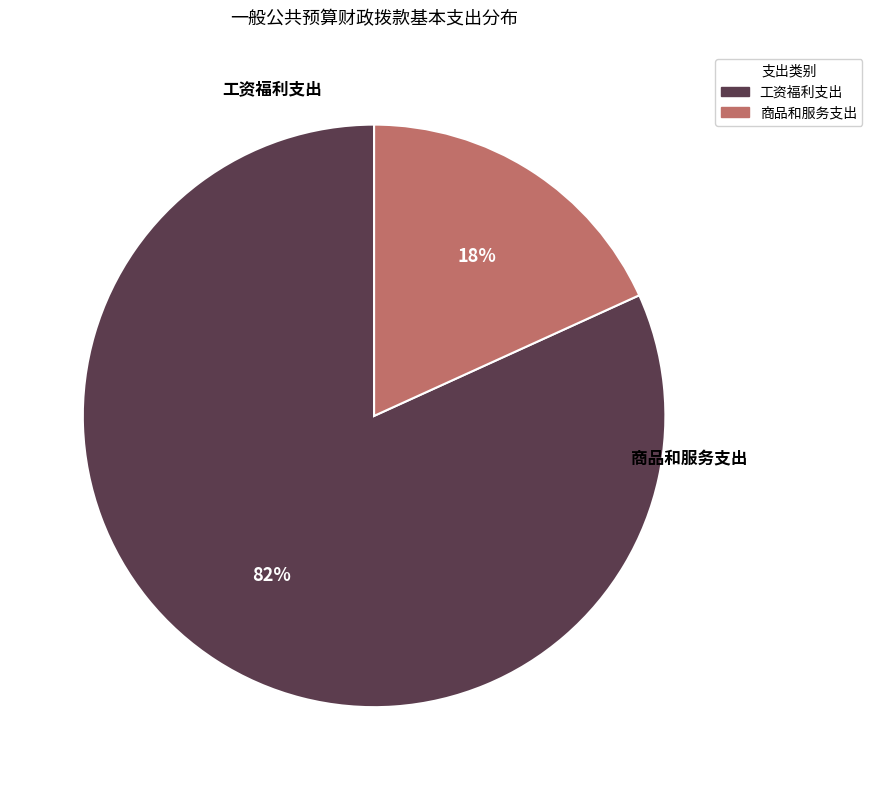

Which has a higher value, 工资福利支出 or 商品和服务支出?

工资福利支出